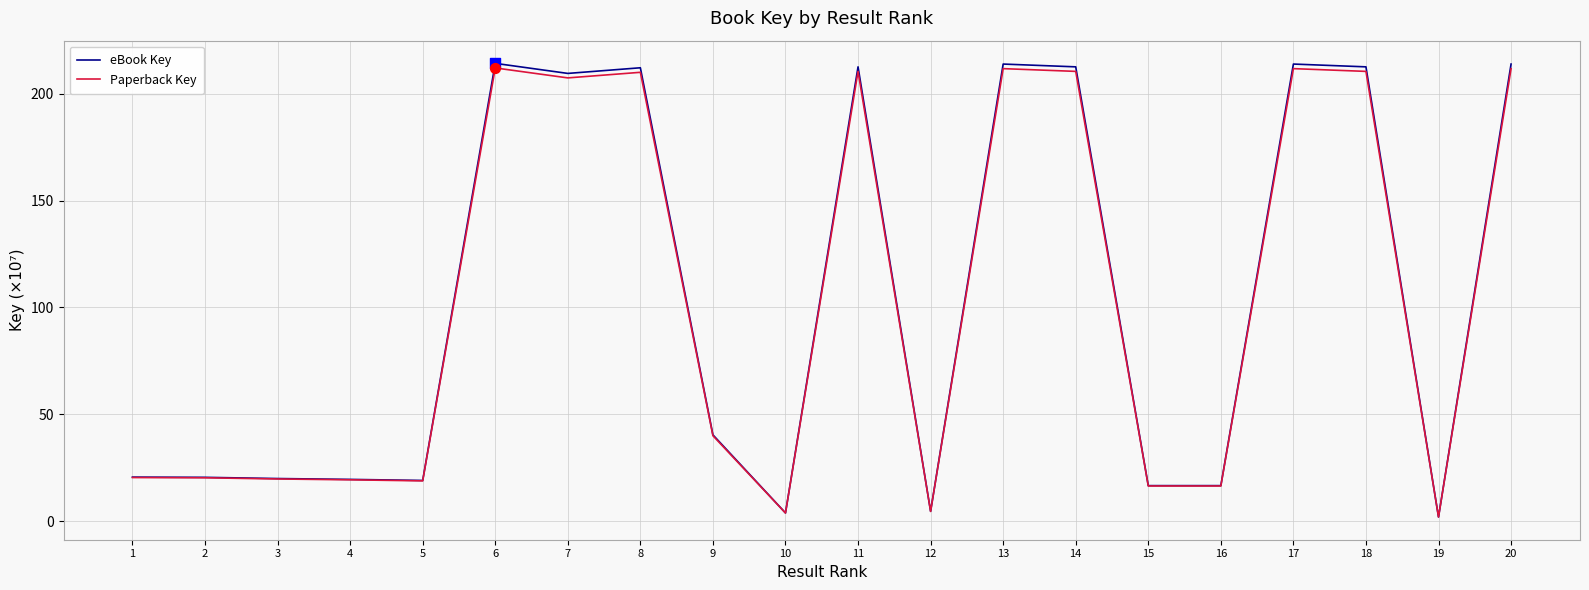

What is the total value across all series at 11?

422.8